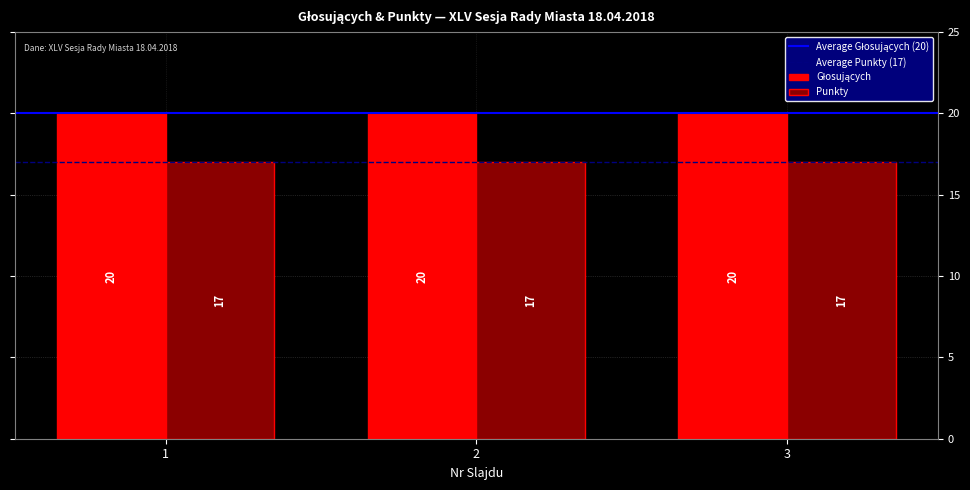

What is the spread (max minus min) of values at 3?

3